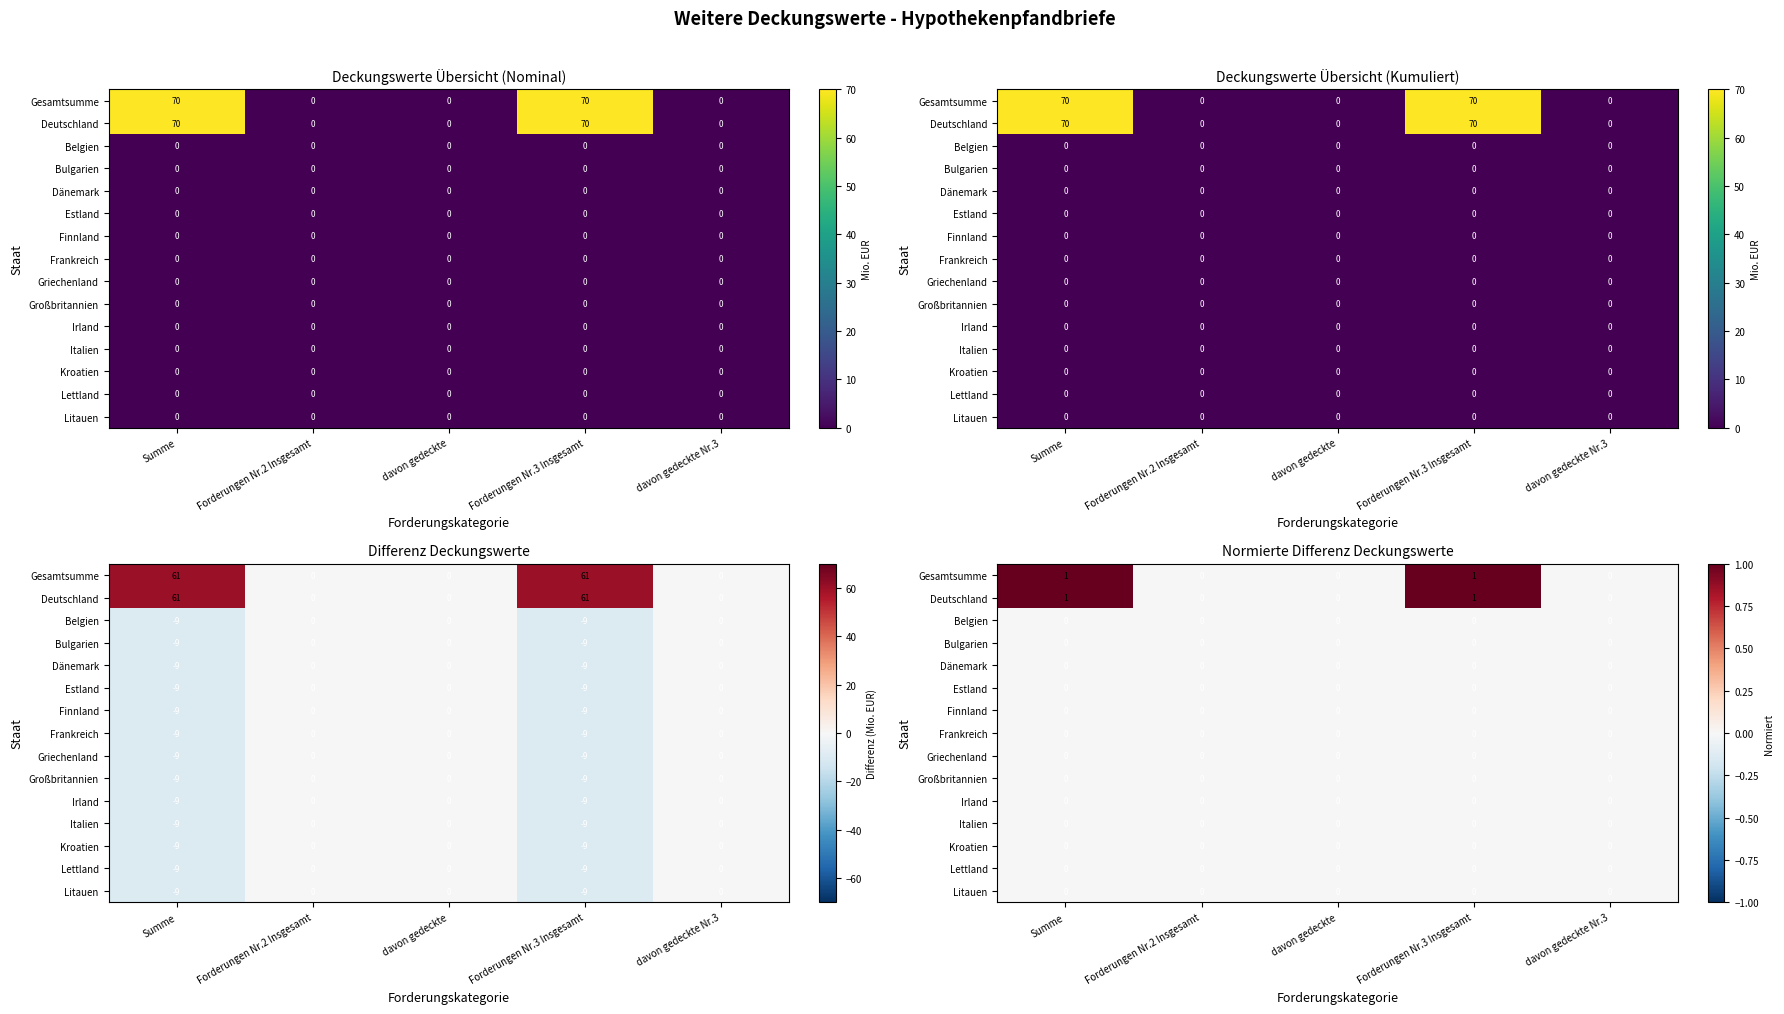

Which series has the largest total across all categories?

Gesamtsumme